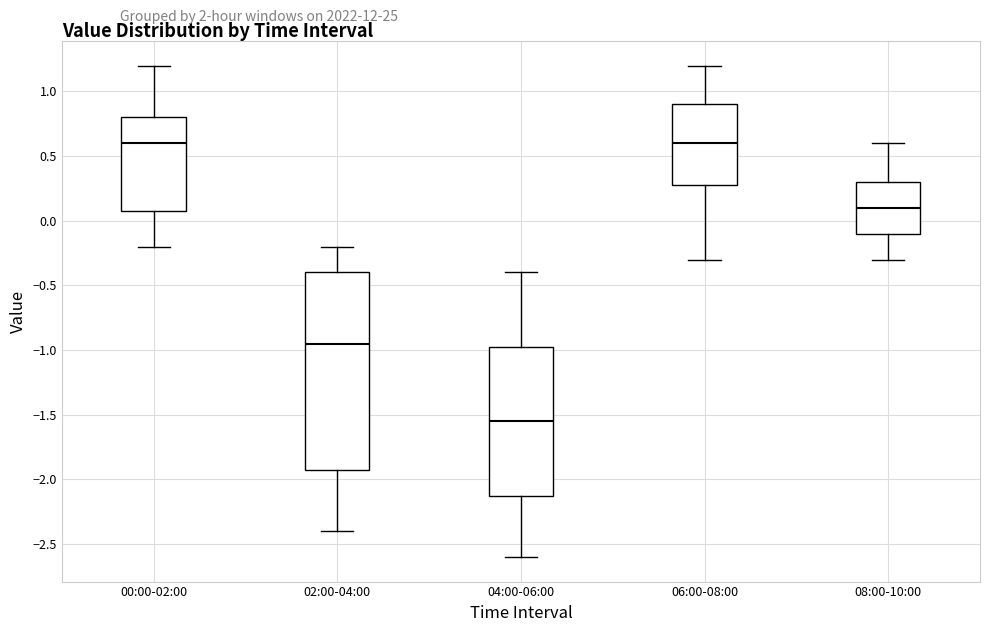

Comparing the boxes themselves (not the whiskers), which one is the tallest?

02:00-04:00